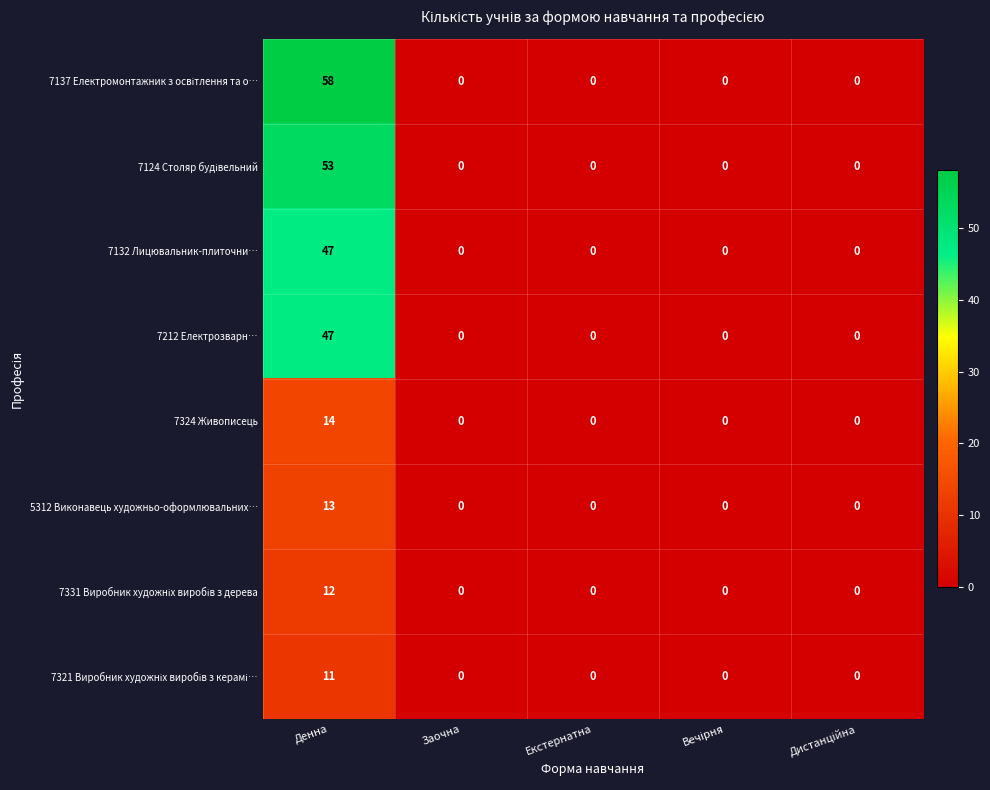

What is the average value of the 7212 Електрозварн… series?

9